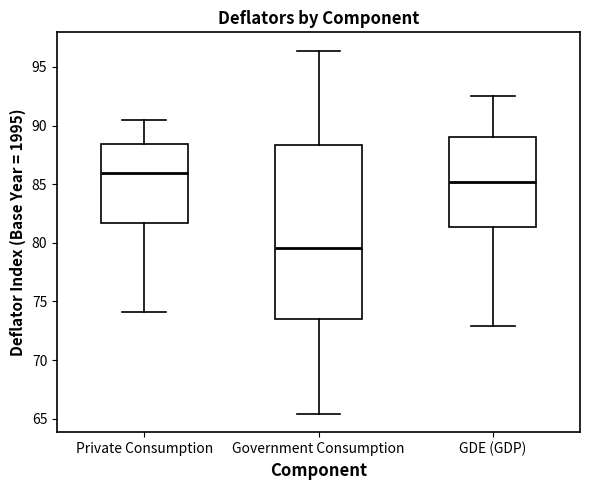

Reading left to right, read every box against the y-axis: the position of its median line, the range the box covers, and the ends of its whiskers. The values are not printed on the chart, so give them approximately, as read against the axis.

Private Consumption: median 86.0, box 81.5 to 88.5, whiskers 74.0 to 90.5
Government Consumption: median 79.5, box 73.5 to 88.5, whiskers 65.5 to 96.5
GDE (GDP): median 85.0, box 81.5 to 89.0, whiskers 73.0 to 92.5